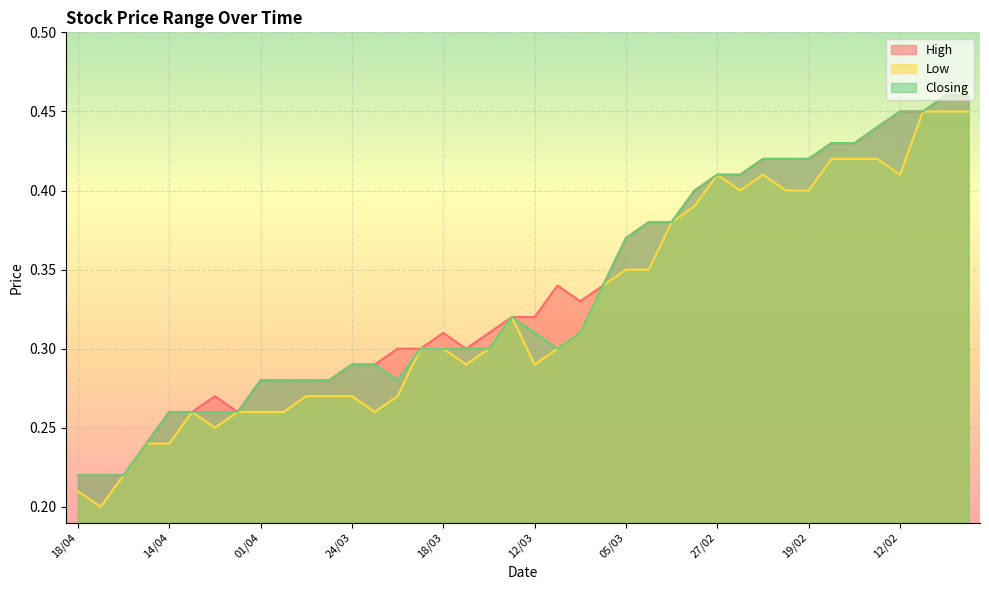

What is the label of the 9th point from the left?

01/04